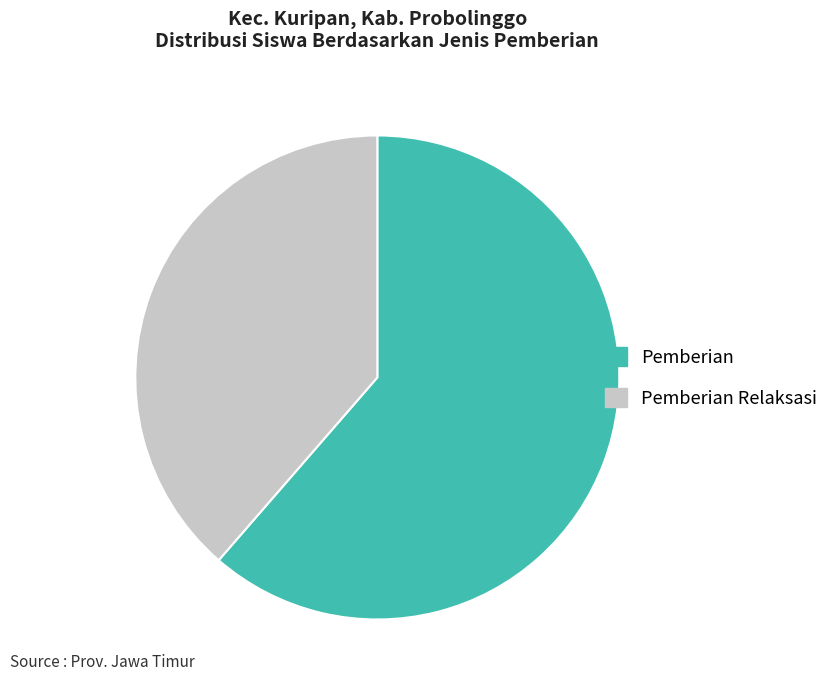

Do Pemberian Relaksasi and Pemberian together represent more than half of the pie?

Yes